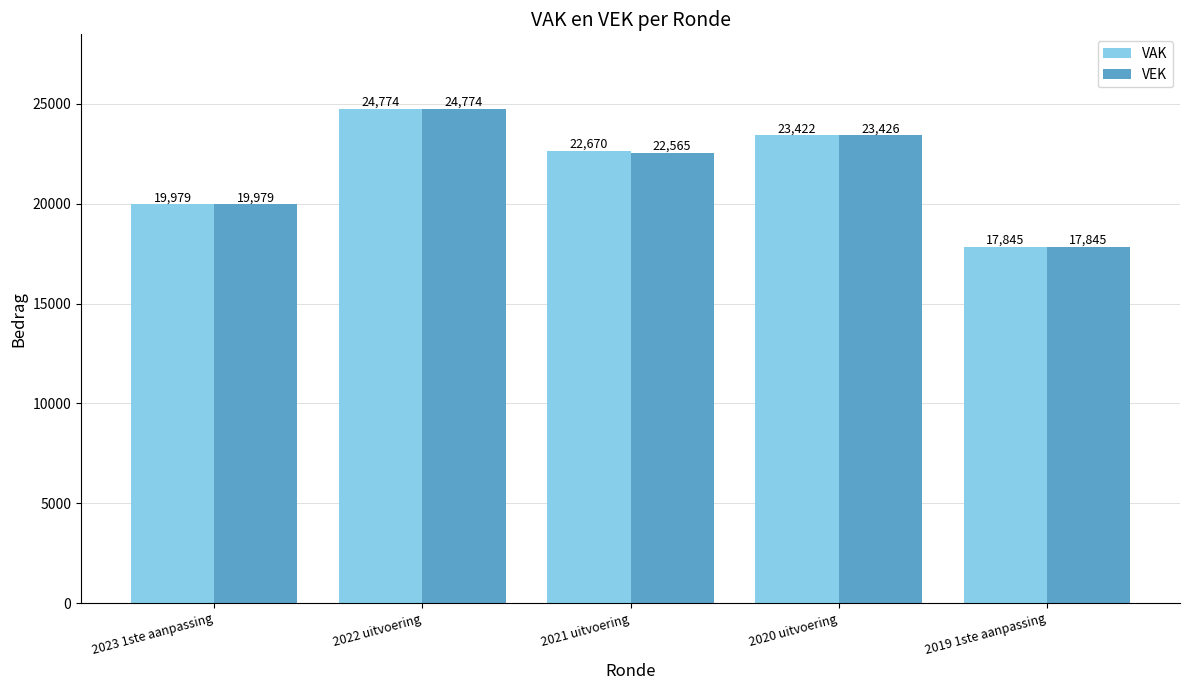

What is the sum of the VEK values at 2023 1ste aanpassing and 2021 uitvoering?

42544